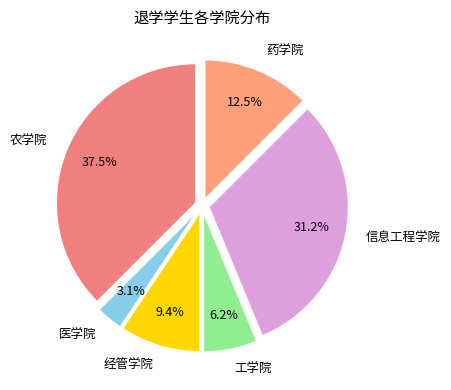

What is the smallest slice in the pie chart?

医学院